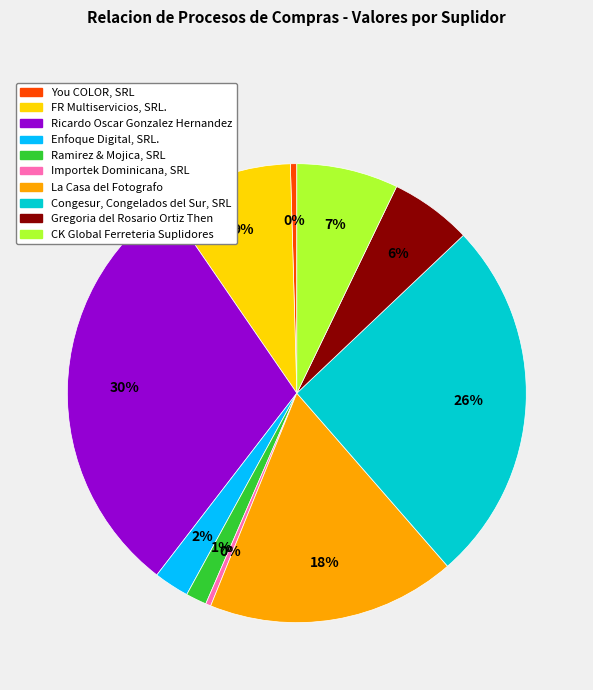

What percentage is the La Casa del Fotografo slice, to the nearest percent?

18%